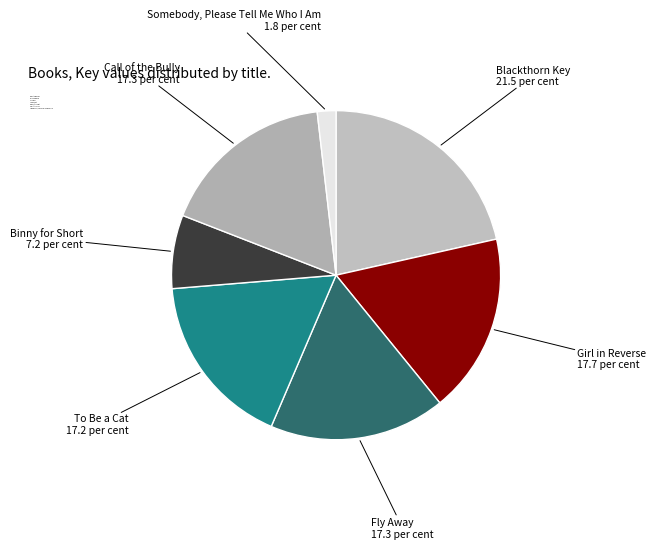

True or false: To Be a Cat accounts for 23% of the total.

False